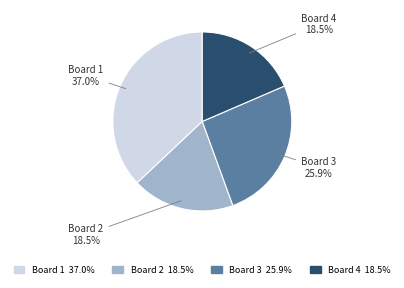

How many slices are in this pie chart?

4